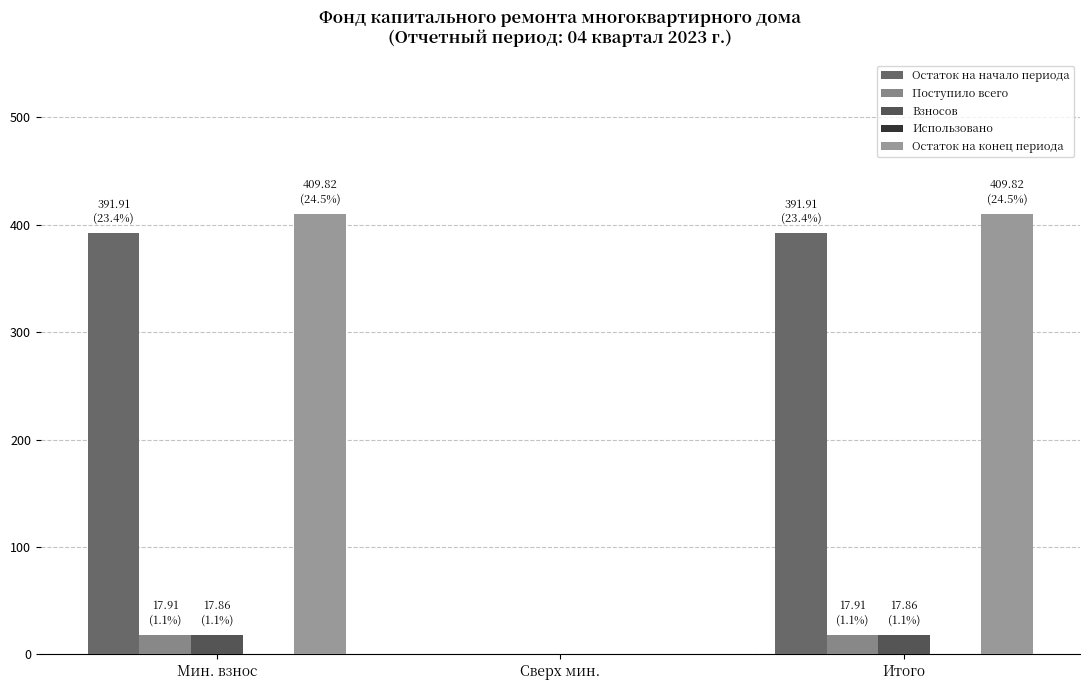

How many groups of bars are there?

3